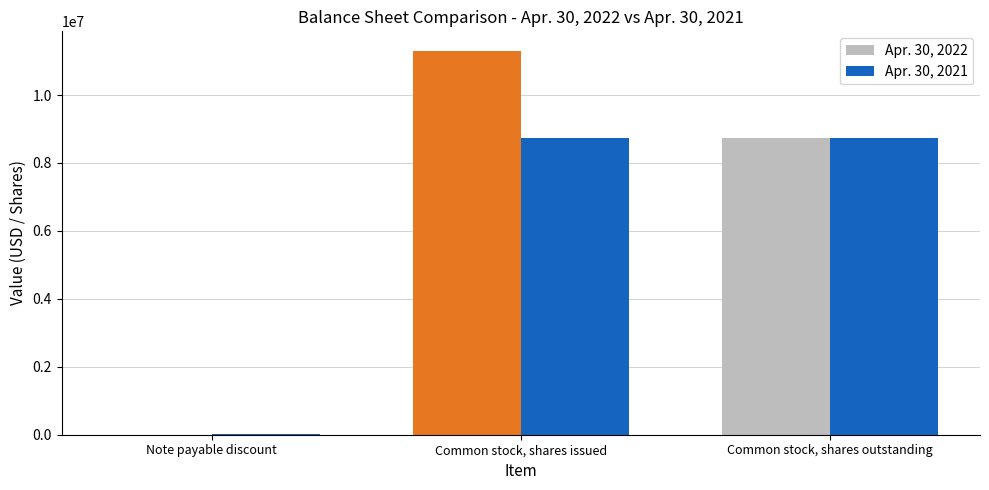

Are the bars grouped side by side (vs. stacked)?

Yes